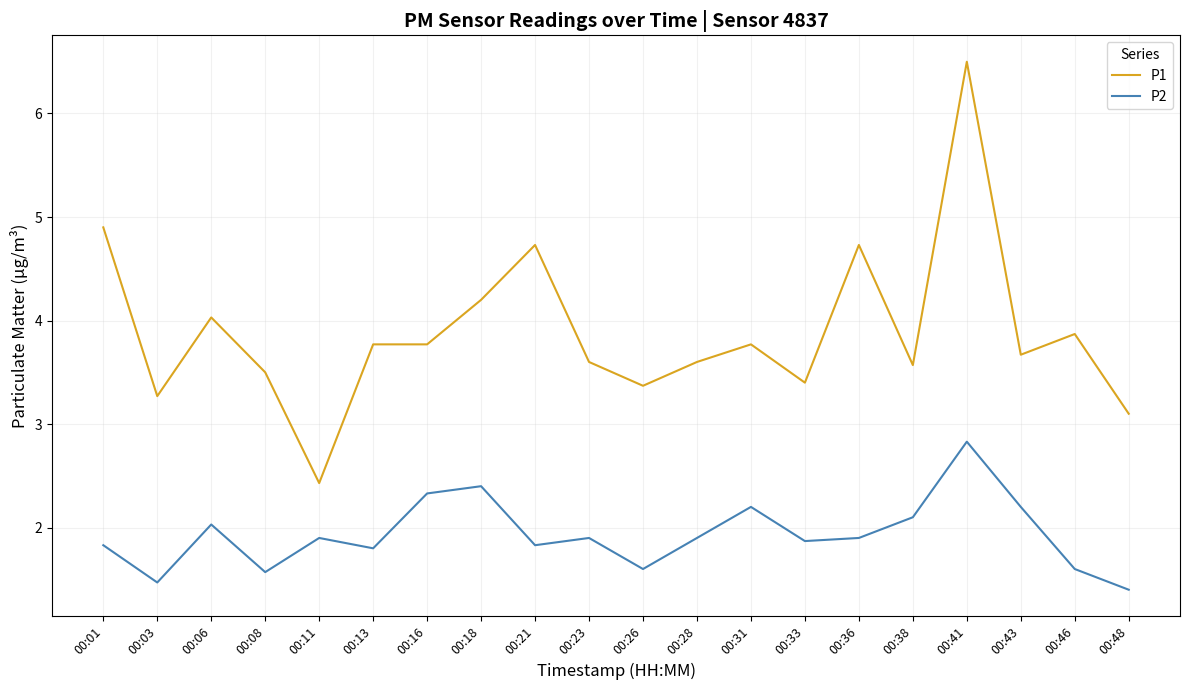

True or false: P1 and P2 cross at least once.

False